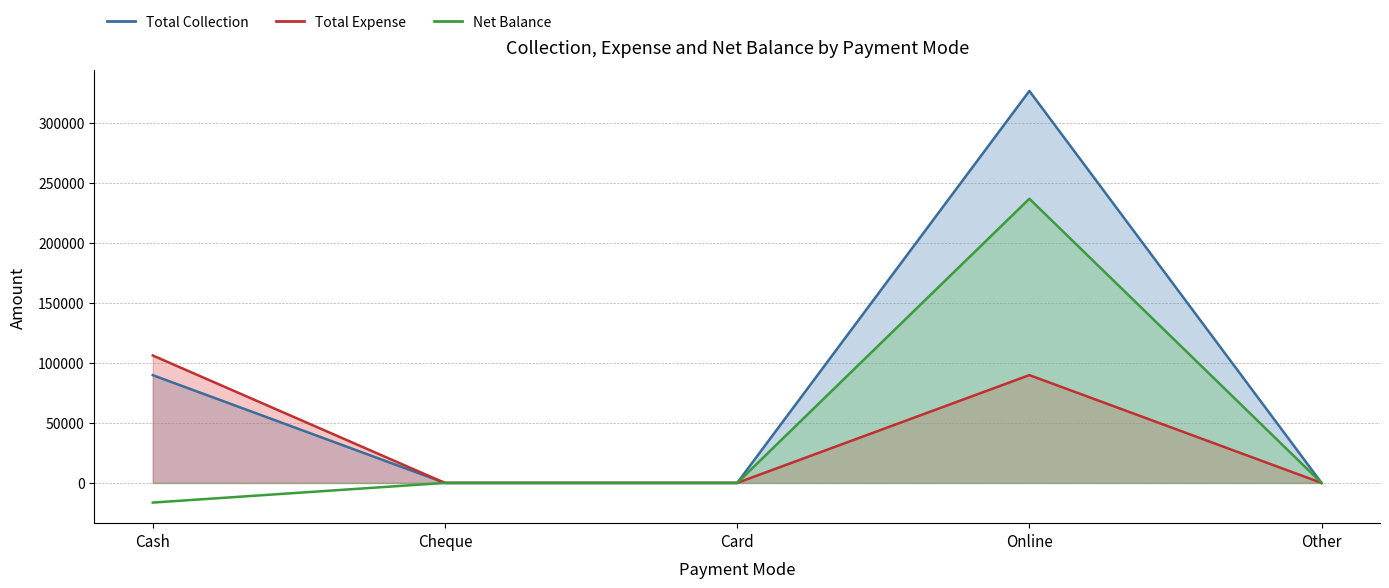

The value of Total Collection at Other is 205861. True or false?

False